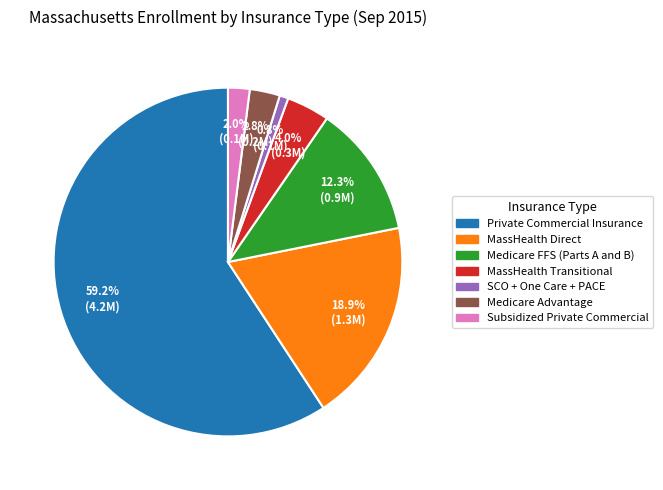

The MassHealth Direct slice represents 25% of the pie. True or false?

False